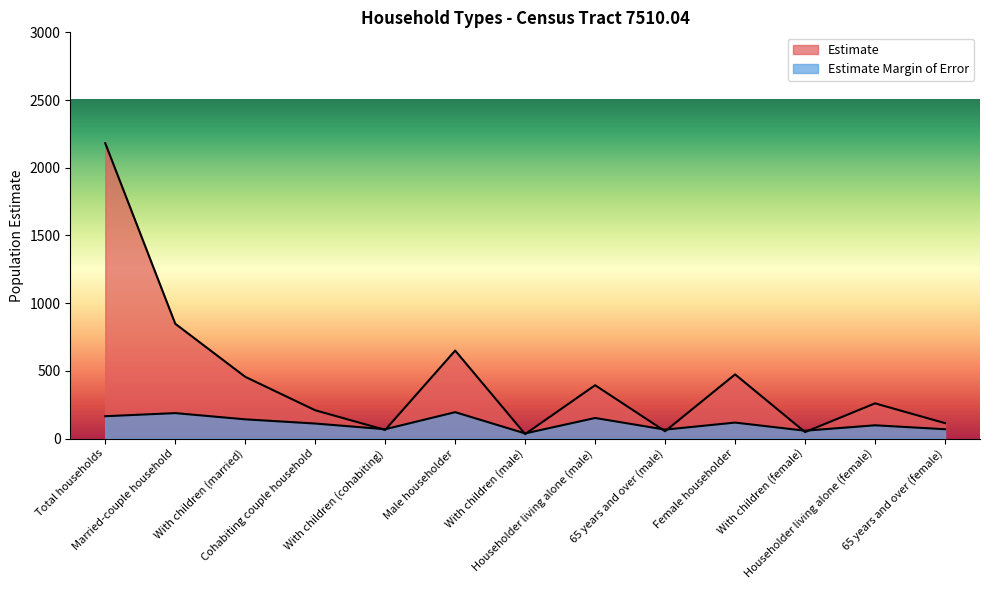

How many lines are shown in the chart?

2